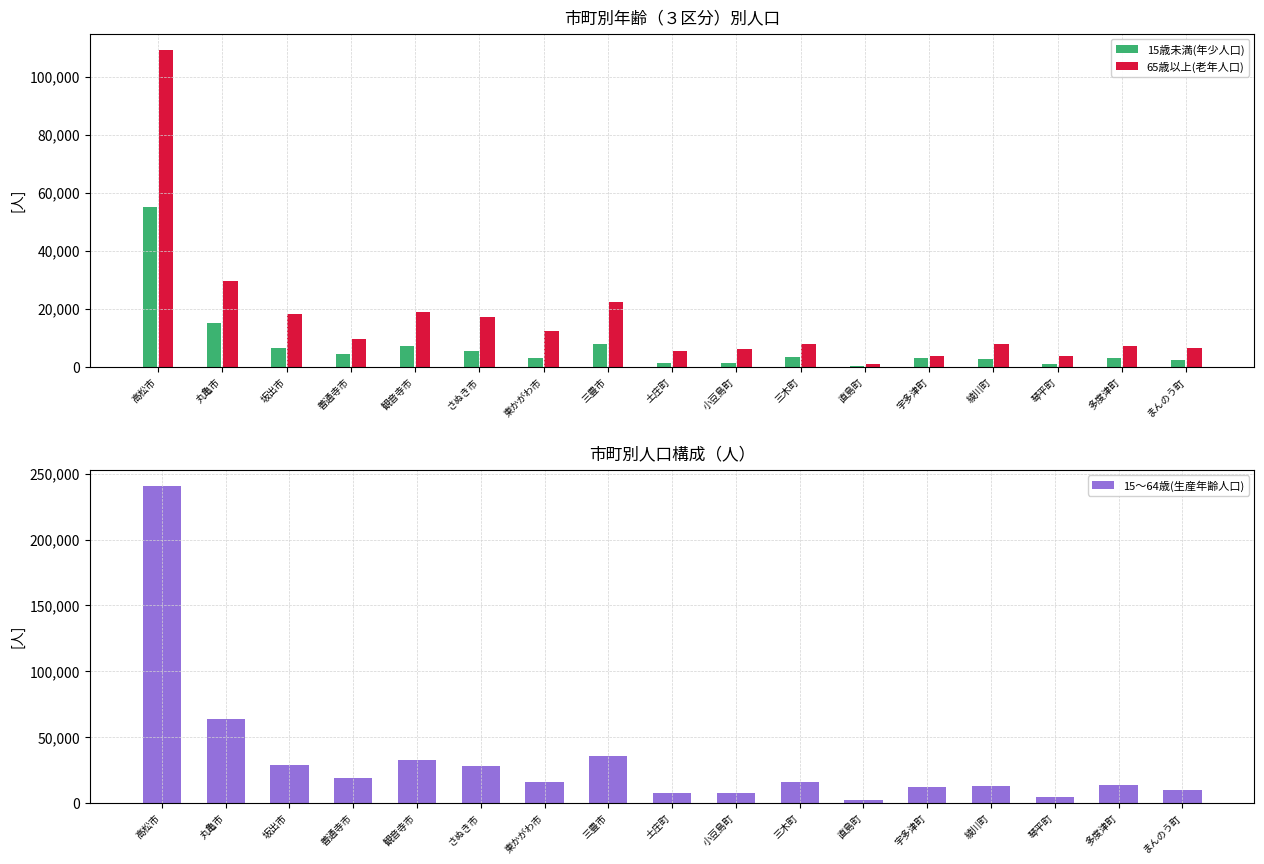

Which series has the widest spread of values?

15～64歳(生産年齢人口)